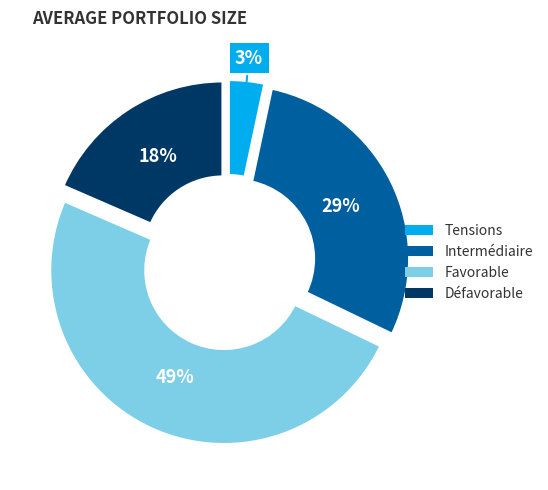

To the nearest percent, what is the average slice percentage?

25%